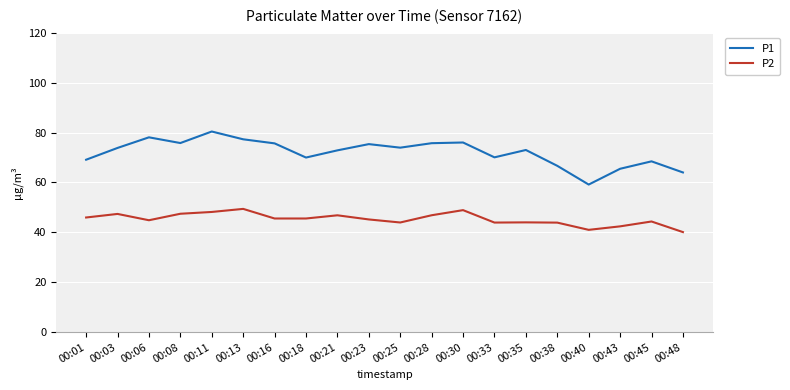

List the series in order of their peak value, lowest first.

P2, P1